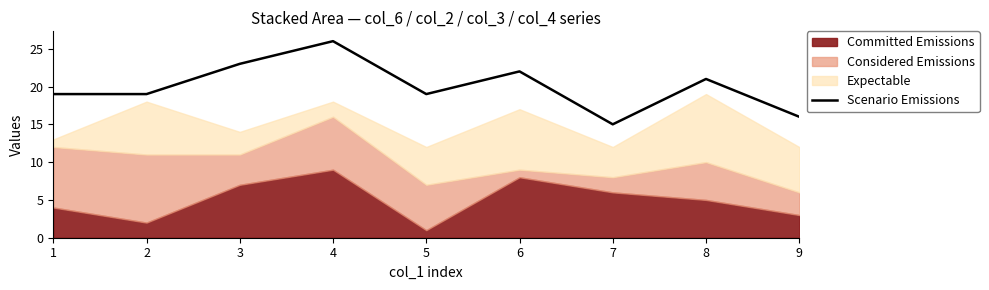

Where is the first local minimum?

5